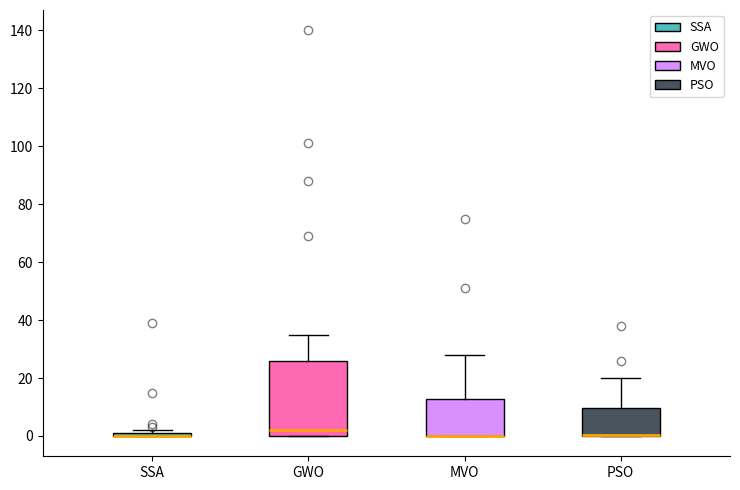

Where does the upper whisker of the box for GWO end on the y-axis? The values are not printed on the chart, so give them approximately, as read against the axis.

36